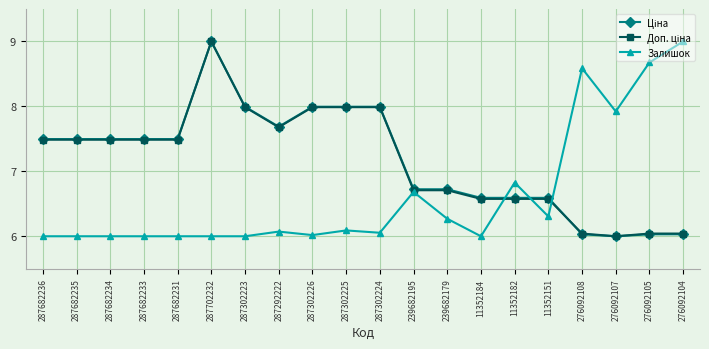

What is the total value across all series at 287302225?

22.1